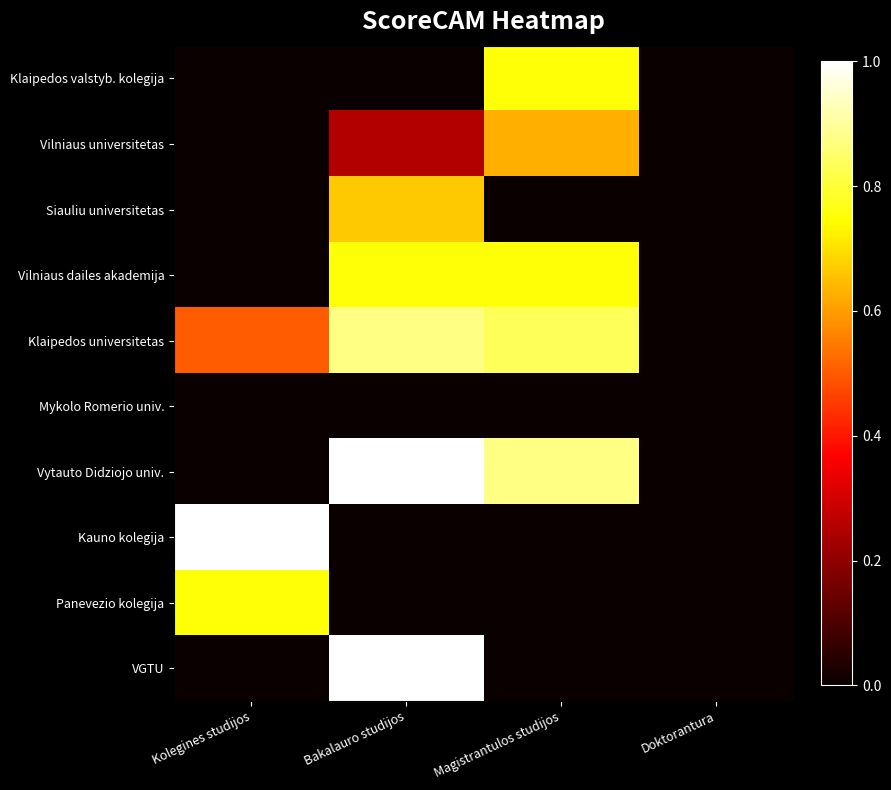

Which series changed the most between Magistrantulos studijos and Doktorantura?

Vytauto Didziojo univ.